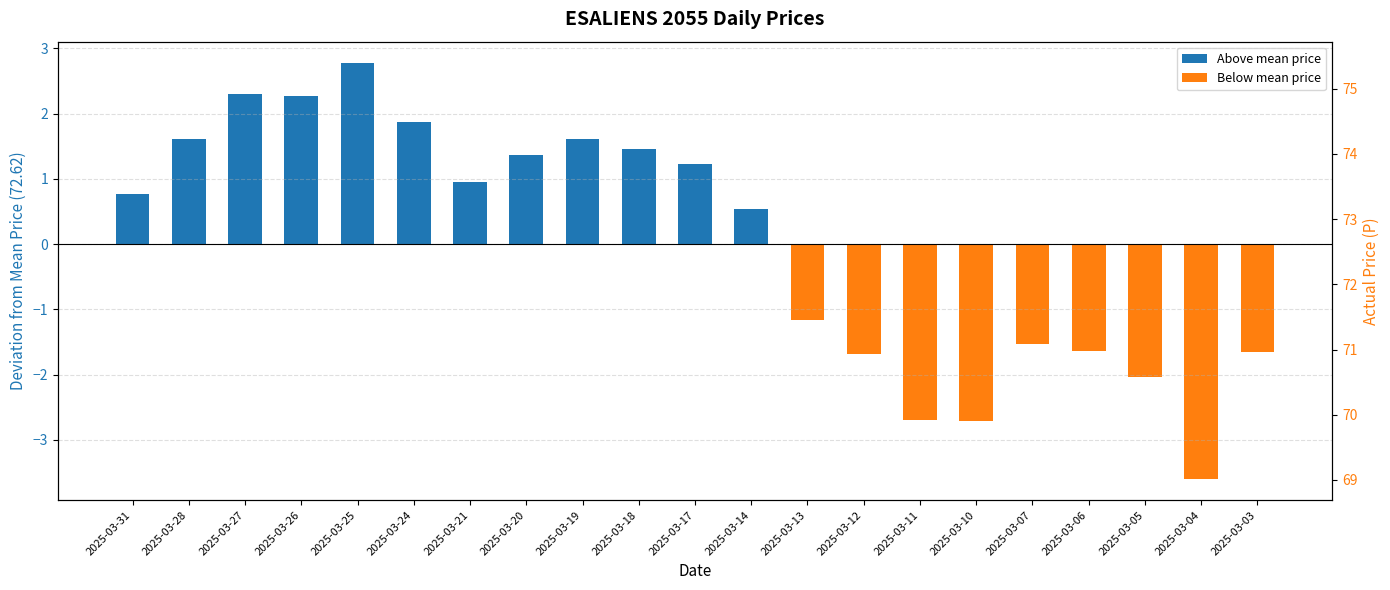

What is the difference between the values at 2025-03-31 and 2025-03-03?

2.4